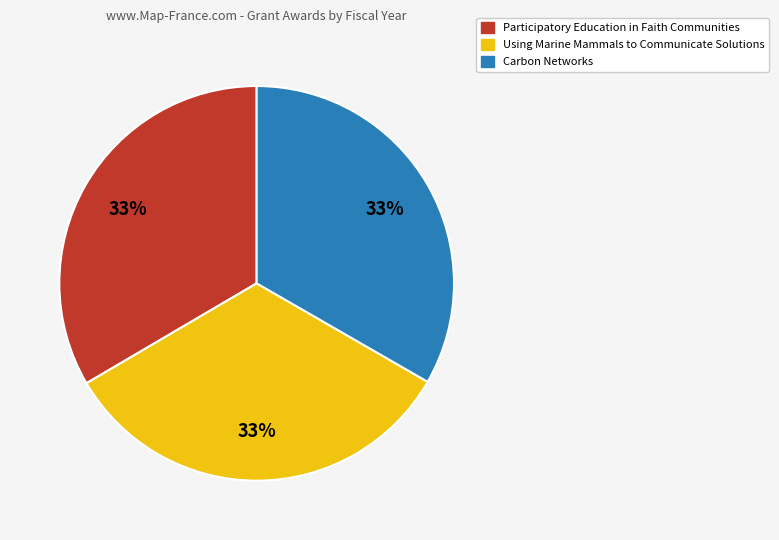

Is it true that Participatory Education in Faith Communities is 25% of the pie?

False